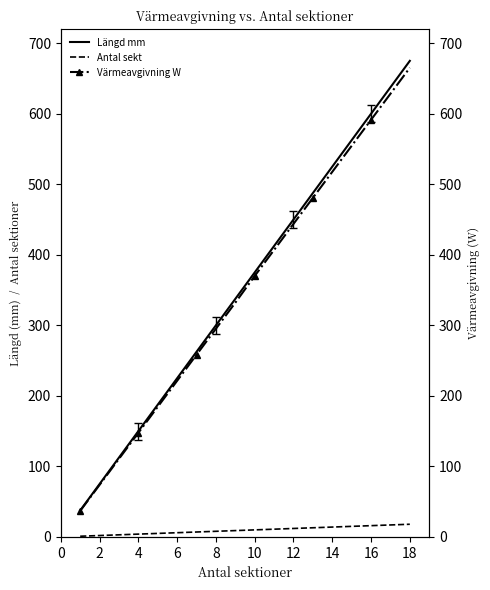

True or false: Antal sekt and Längd mm intersect in this chart.

False